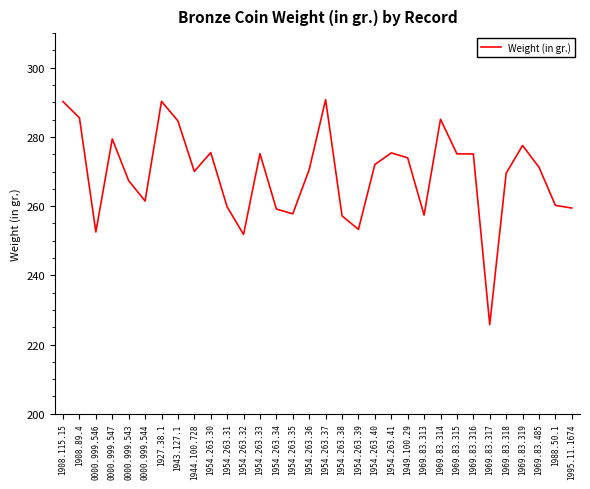

Read the value at 1954.263.31.

259.8